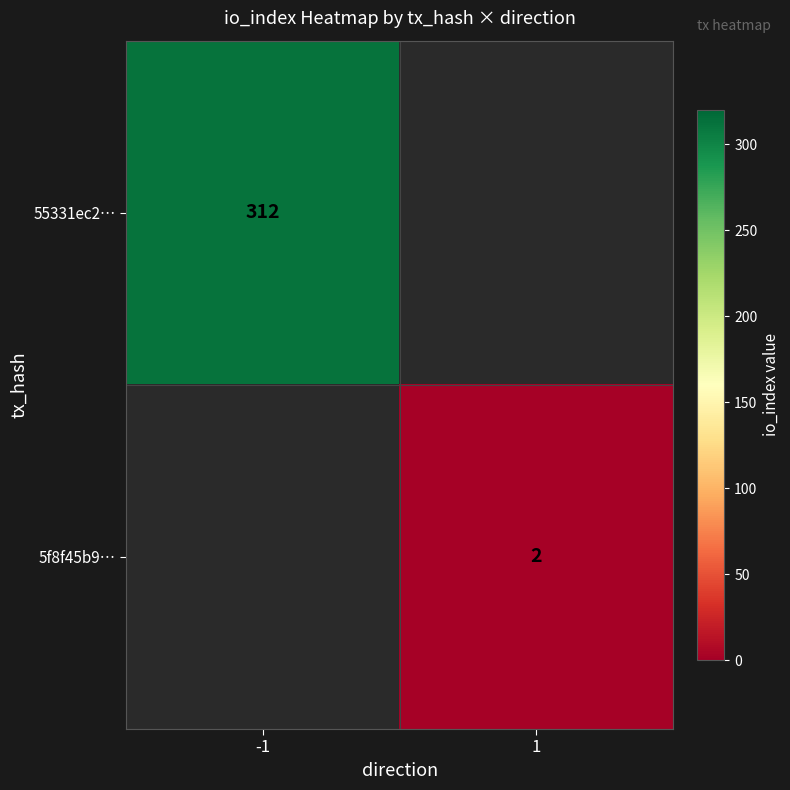

At how many categories does at least one series exceed 220?

1